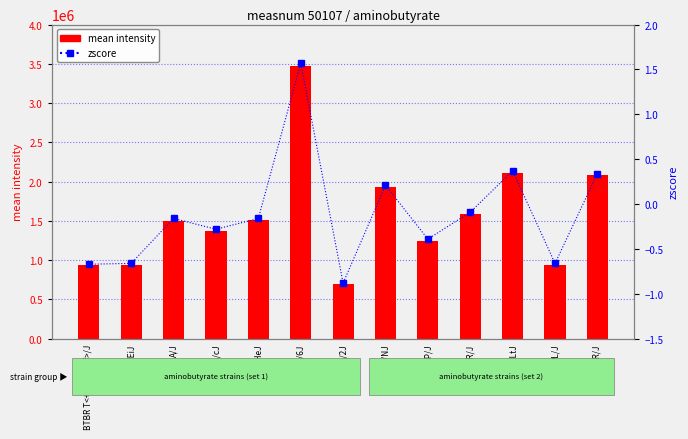

At how many categories does at least one series exceed 342500?

13